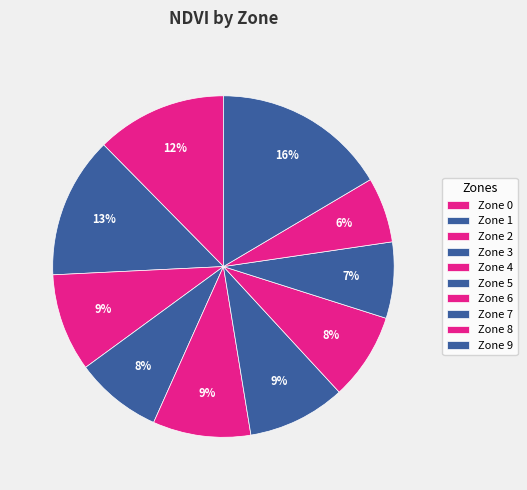

Is there any slice that represents more than half of the pie?

No